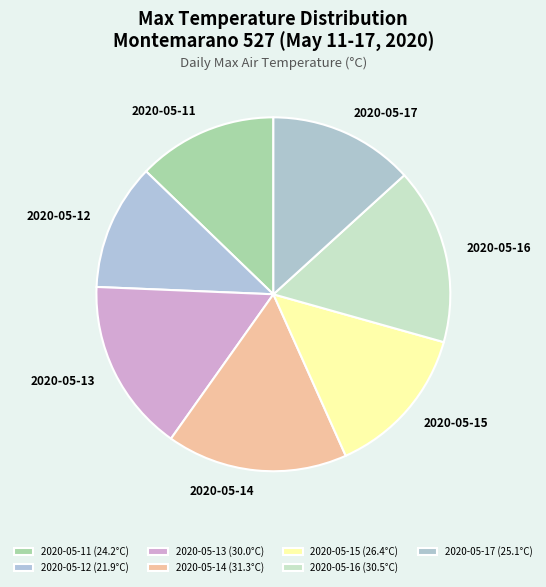

Count the number of slices in the pie.

7